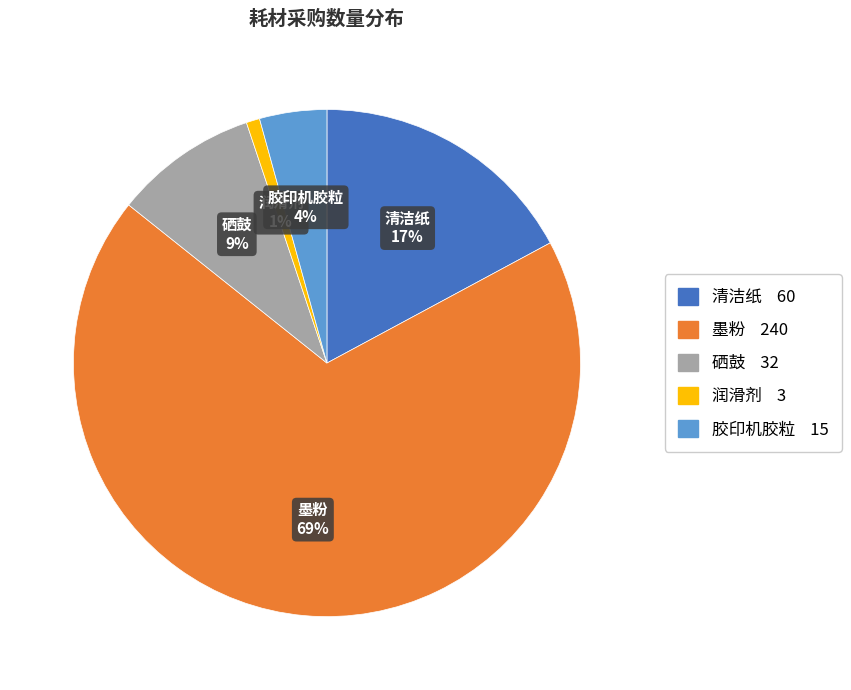

To the nearest percent, what percentage of the pie is 清洁纸?

17%